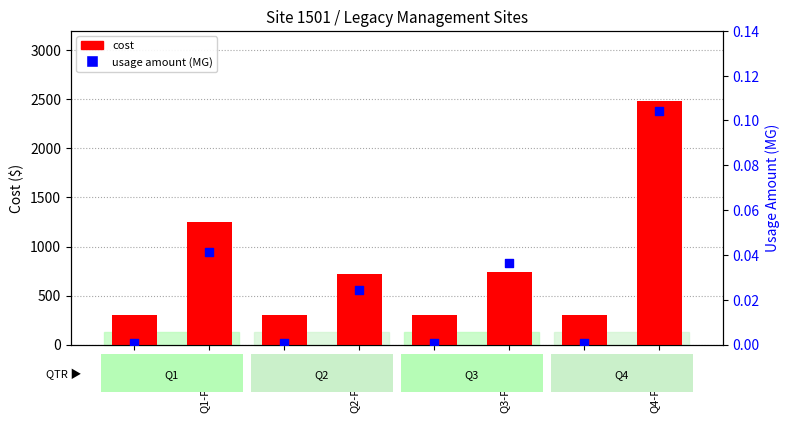

At how many categories does at least one series exceed 1809?

1